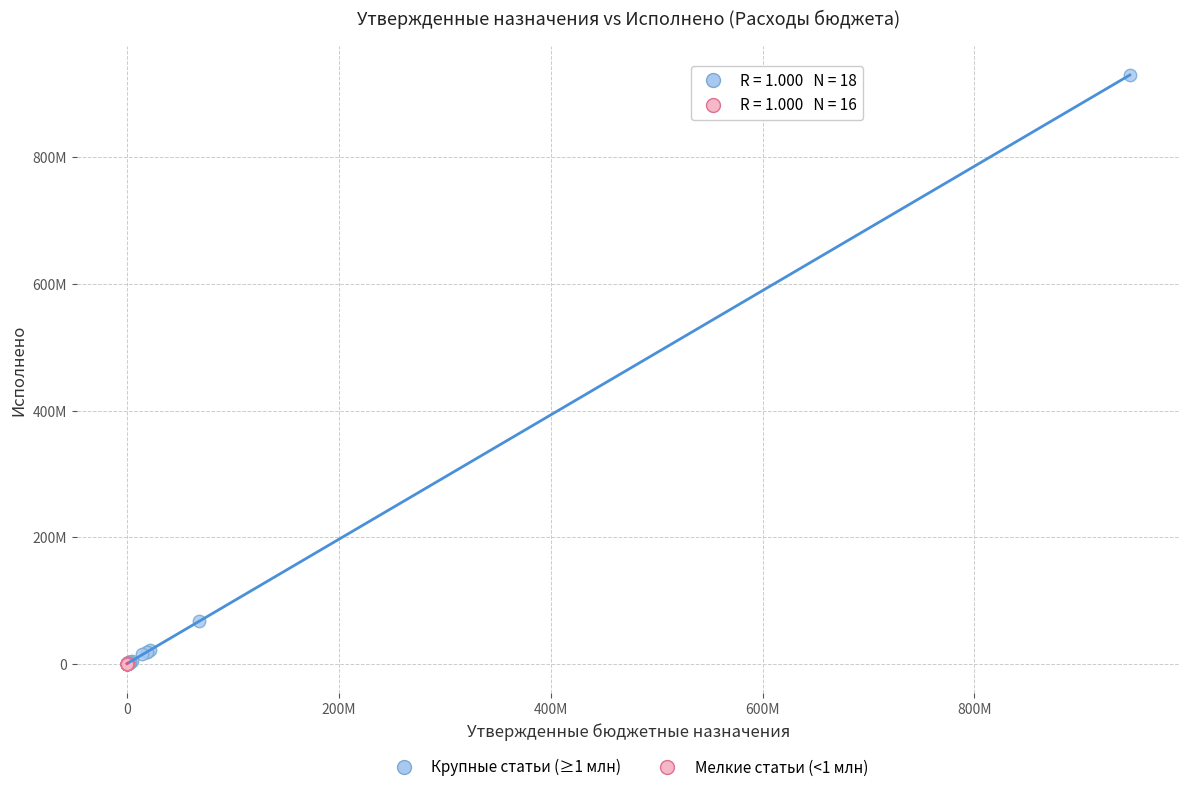

Which series has the largest Y range (max minus min)?

Крупные статьи (≥1 млн)